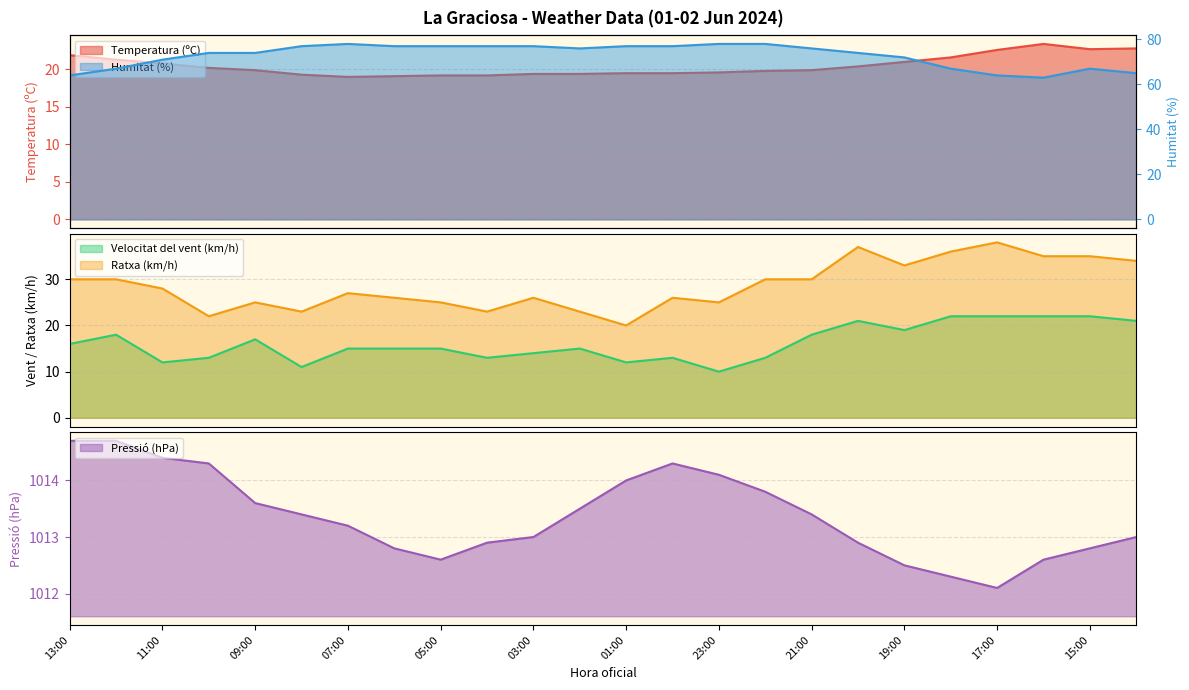

Which series has the largest range (max minus min)?

Ratxa (km/h)